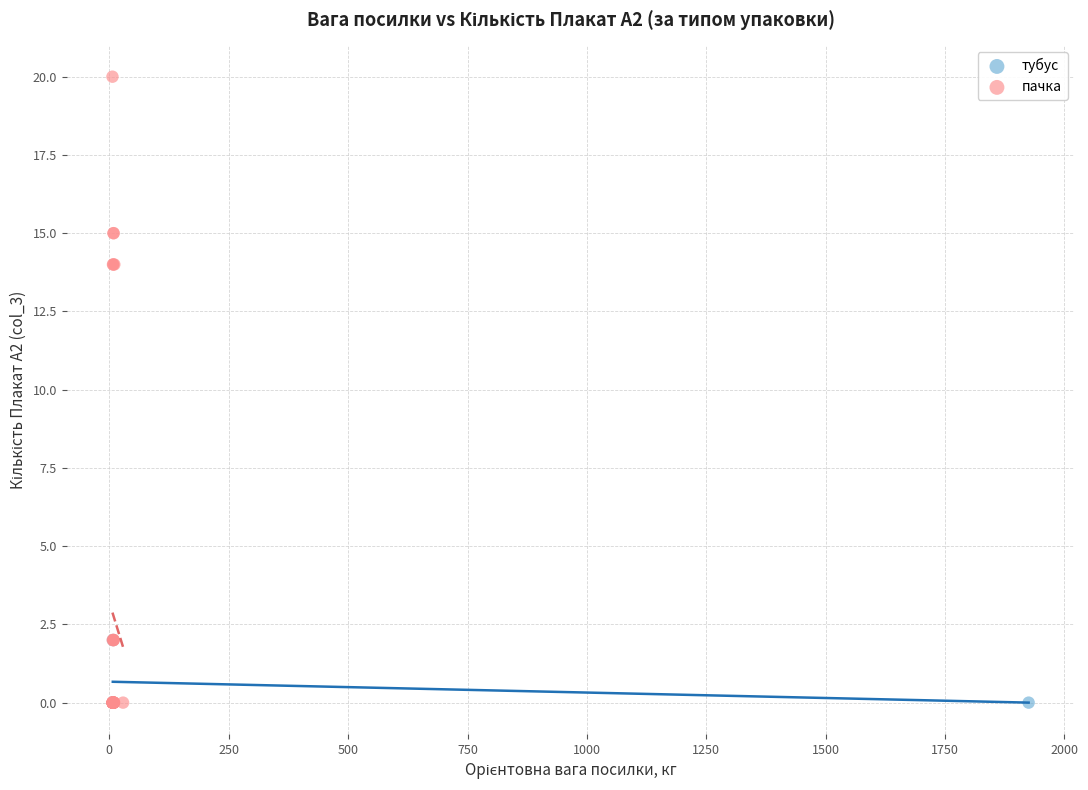

Which series has the largest Y range (max minus min)?

пачка